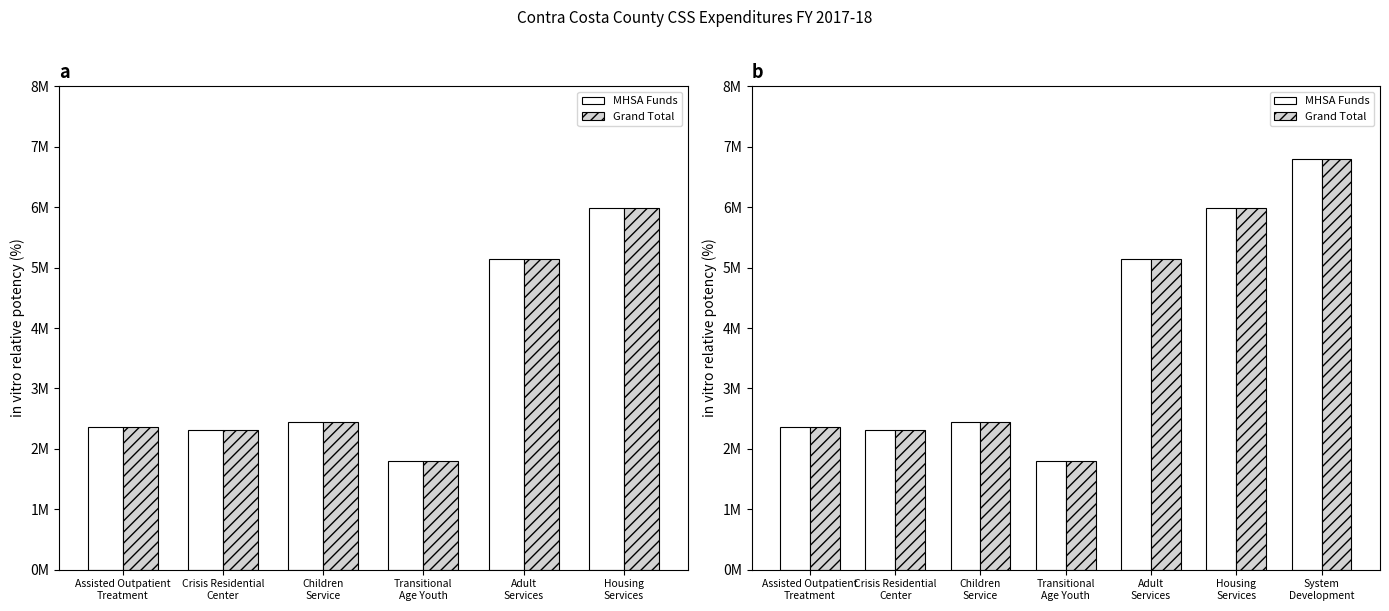

Is it true that MHSA Funds equals 0.5 at Transitional
Age Youth?

False